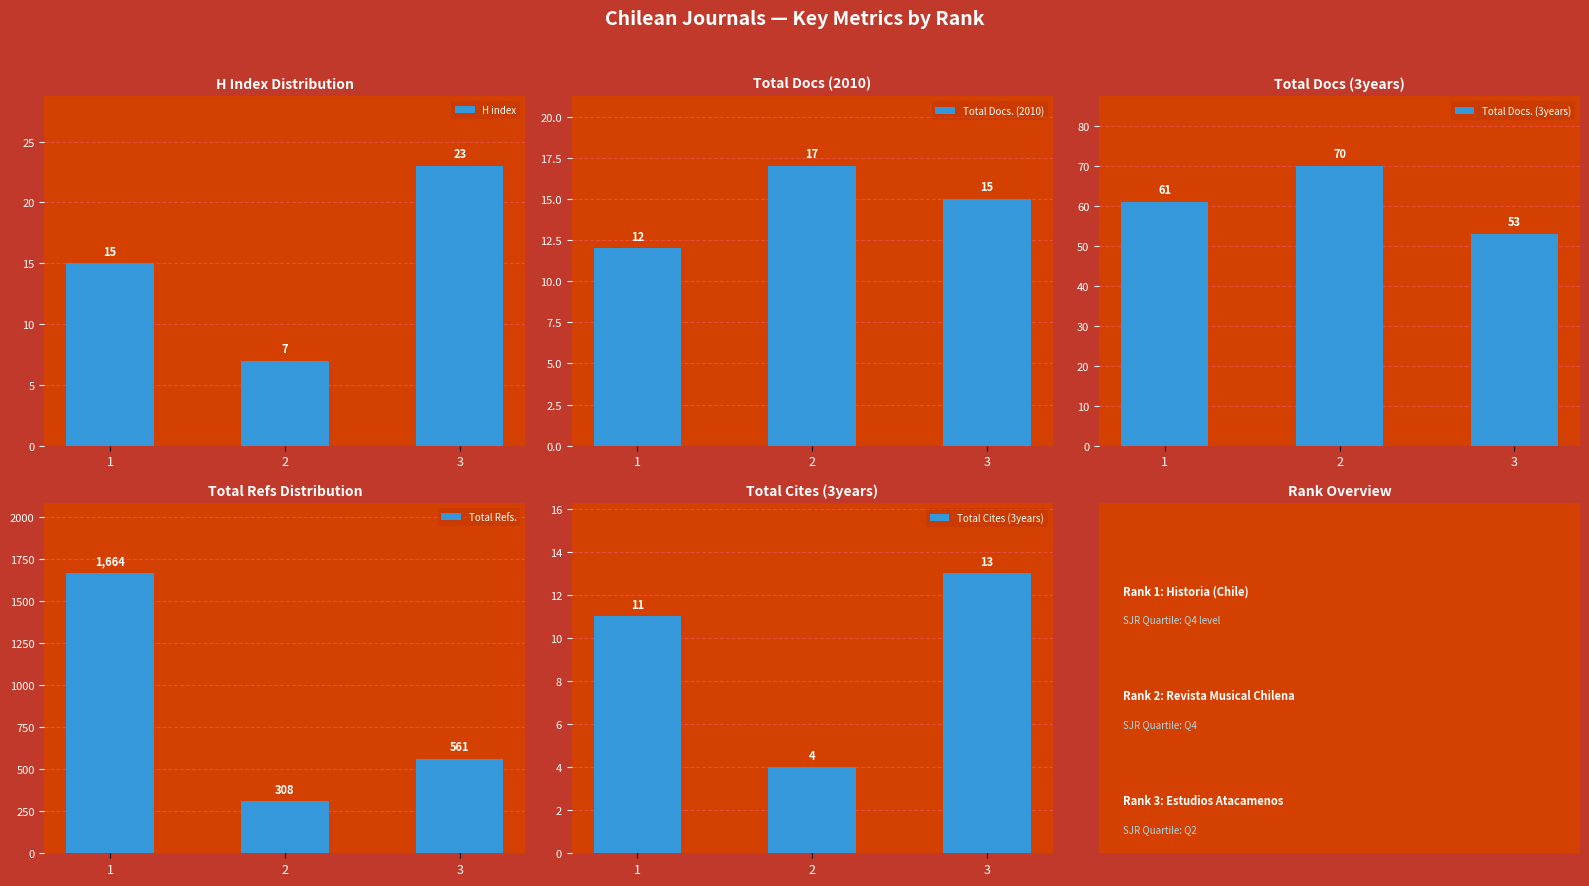

The value of Total Docs. (2010) at 3 is 15. True or false?

True